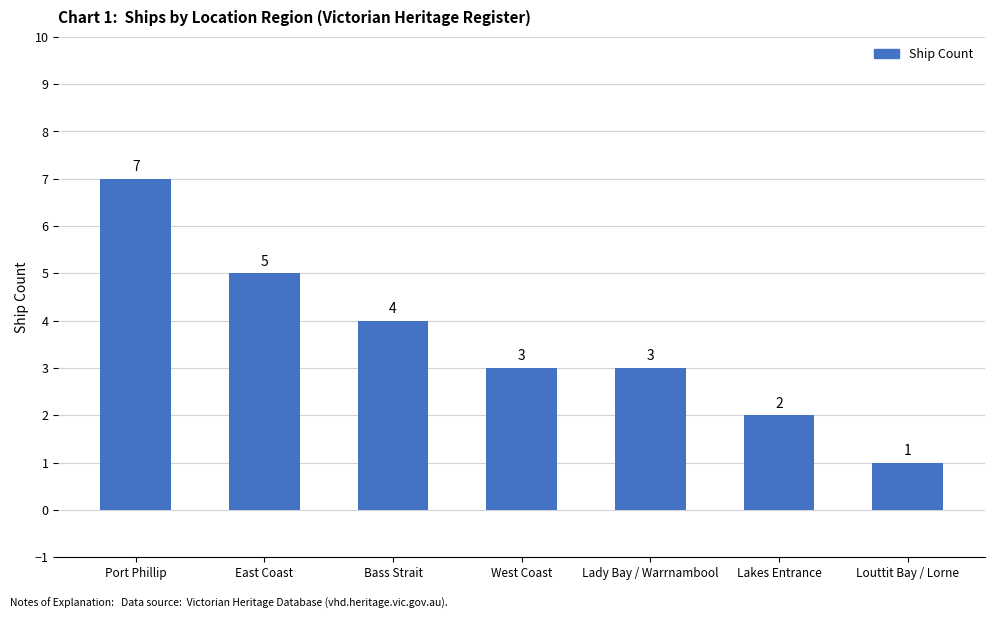

Reading left to right, transcribe all the data shown in this chart.

Port Phillip=7	East Coast=5	Bass Strait=4	West Coast=3	Lady Bay / Warrnambool=3	Lakes Entrance=2	Louttit Bay / Lorne=1